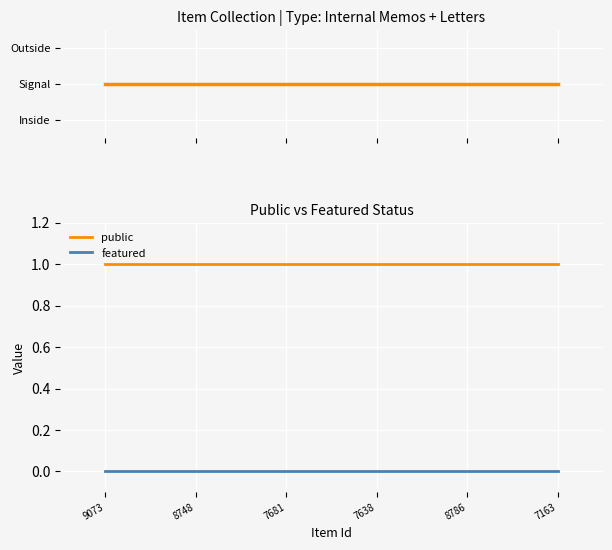

True or false: featured has more than 2 interior local peaks.

False